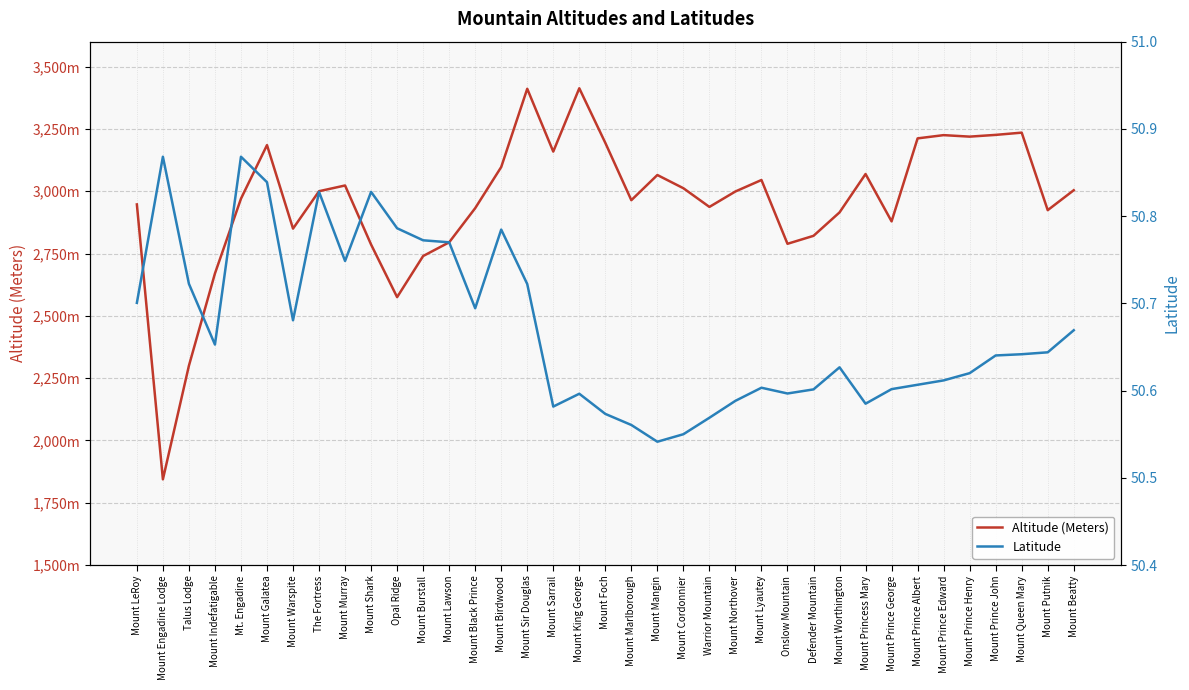

Rank the categories by Altitude (Meters) value from highest to lowest.

Mount King George, Mount Sir Douglas, Mount Queen Mary, Mount Prince John, Mount Prince Edward, Mount Prince Henry, Mount Prince Albert, Mount Foch, Mount Galatea, Mount Sarrail, Mount Birdwood, Mount Princess Mary, Mount Mangin, Mount Lyautey, Mount Murray, Mount Cordonnier, Mount Beatty, The Fortress, Mount Northover, Mt. Engadine, Mount Marlborough, Mount LeRoy, Warrior Mountain, Mount Black Prince, Mount Putnik, Mount Worthington, Mount Prince George, Mount Warspite, Defender Mountain, Mount Lawson, Onslow Mountain, Mount Shark, Mount Burstall, Mount Indefatigable, Opal Ridge, Talus Lodge, Mount Engadine Lodge